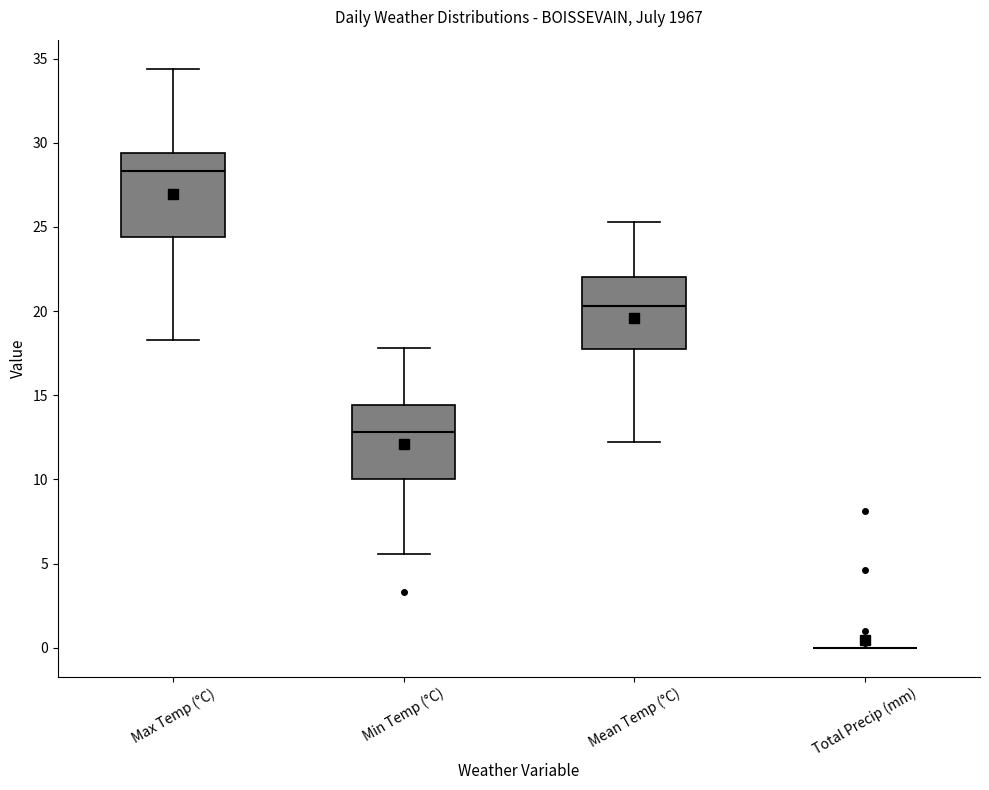

Reading left to right, transcribe this box plot: for each box, give where its median line is, the range the box spans, and where its two whiskers end, as read against the y-axis. The values are not printed on the chart, so give them approximately, as read against the axis.

Max Temp (°C): median 28.5, box 24.5 to 29.5, whiskers 18.5 to 34.5
Min Temp (°C): median 13.0, box 10.0 to 14.5, whiskers 5.5 to 18.0
Mean Temp (°C): median 20.5, box 18.0 to 22.0, whiskers 12.0 to 25.5
Total Precip (mm): box collapsed to a line at 0.0, whiskers 0.0 to 0.0